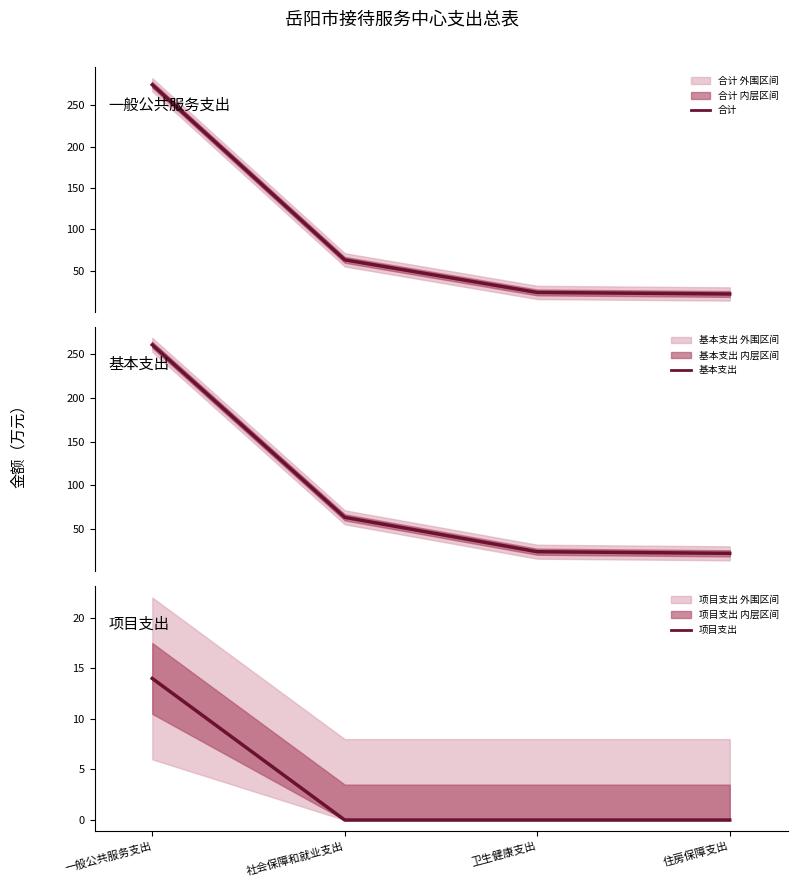

At 卫生健康支出, list the series in order from smallest to largest.

项目支出, 合计, 基本支出